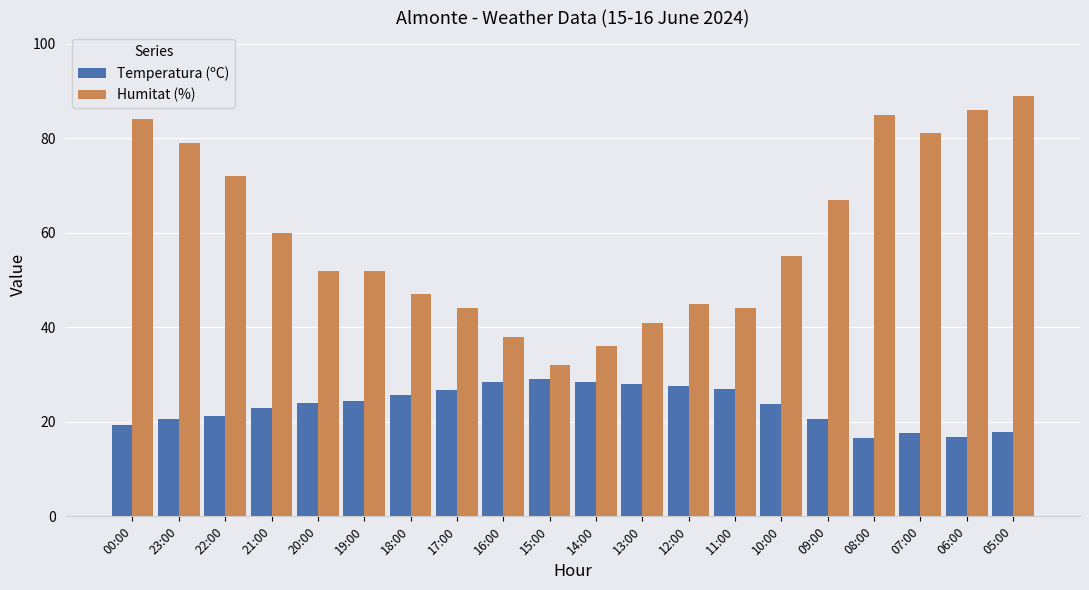

Rank the series by their average value, from highest to lowest.

Humitat (%), Temperatura (ºC)